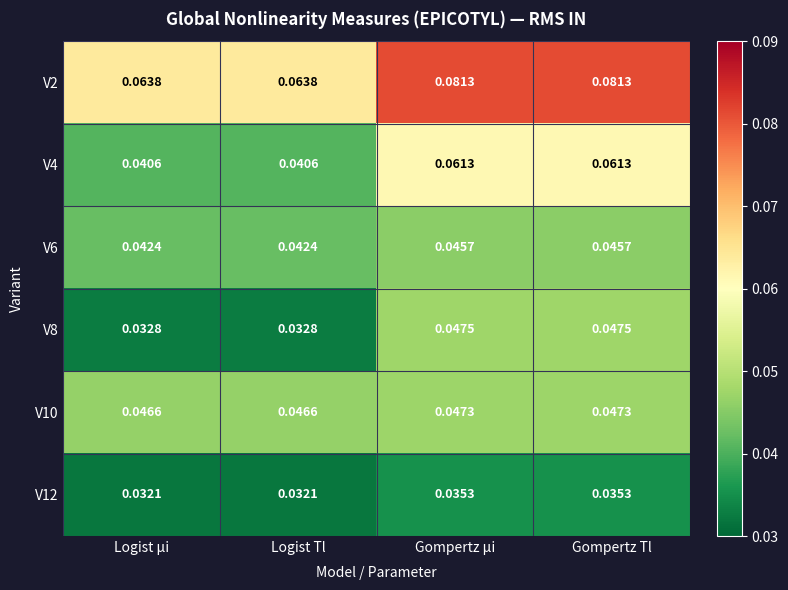

At how many categories does at least one series exceed 0?

4